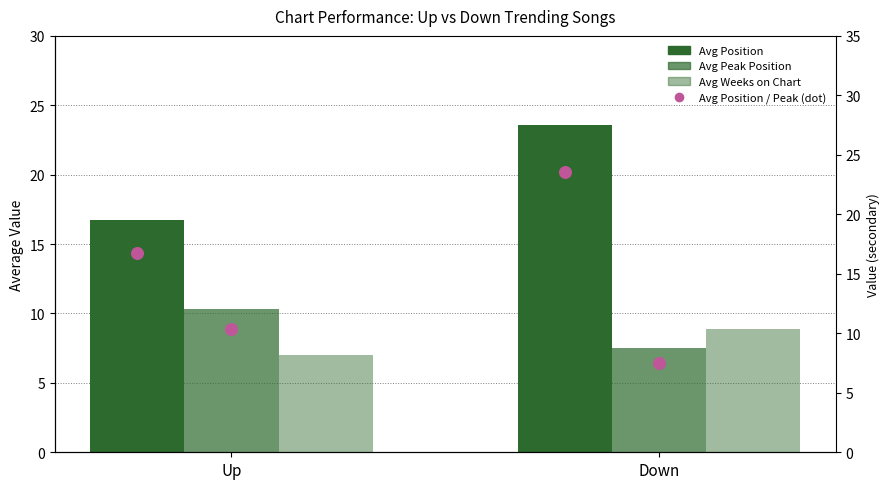

Is the value of Avg Position at Up greater than the value of Avg Weeks on Chart at Down?

Yes